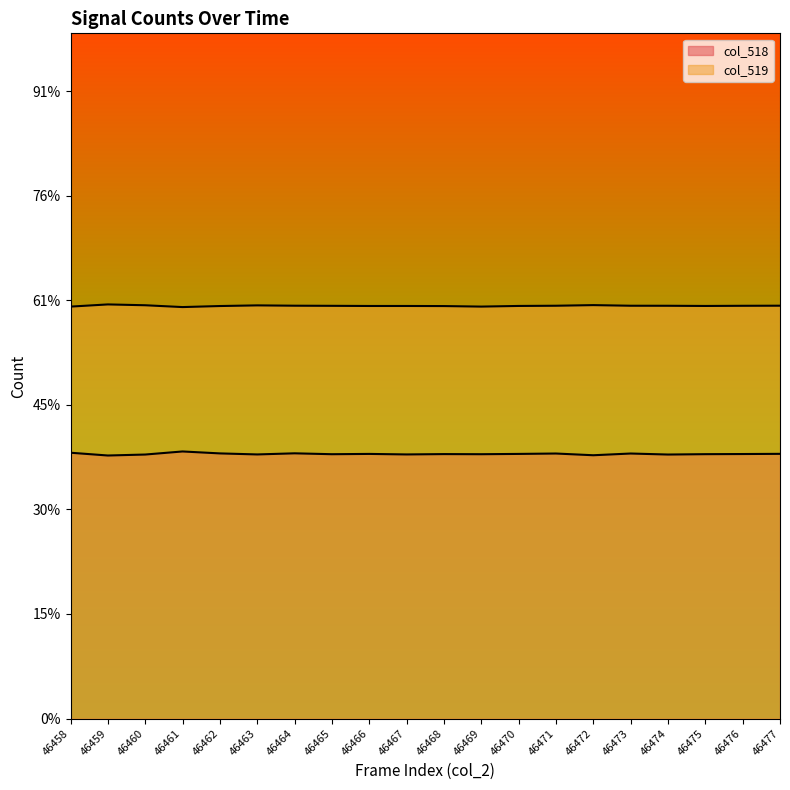

How many interior local valleys does the col_518 series have?

7